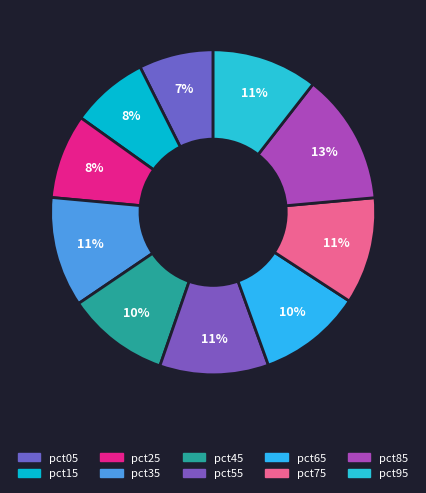

Rank the categories by value from highest to lowest.

pct85, pct35, pct55, pct75, pct95, pct65, pct45, pct25, pct15, pct05